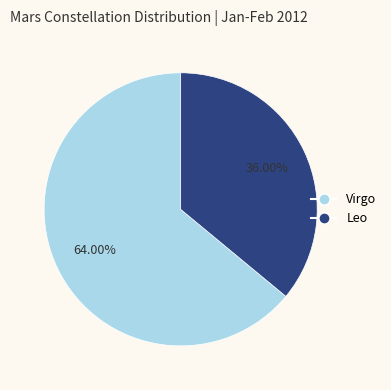

Between Leo and Virgo, which is larger?

Virgo